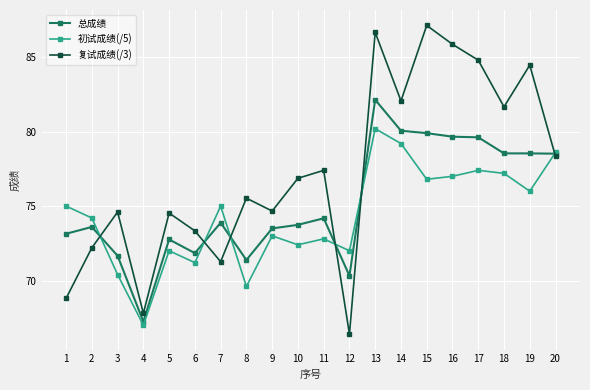

How many interior local peaks does the 复试成绩(/3) series have?

7